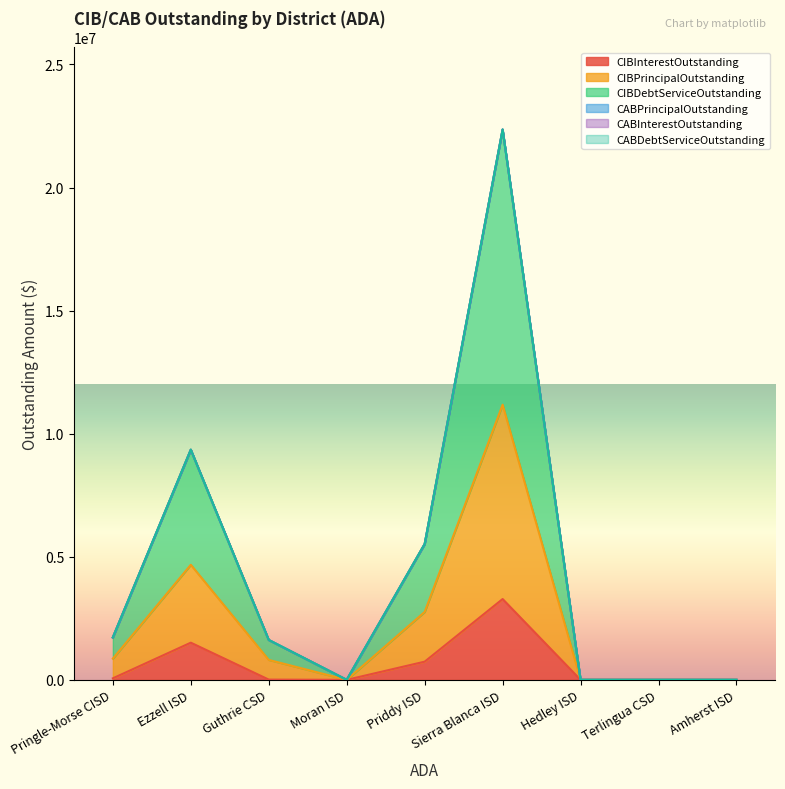

Is it true that CIBPrincipalOutstanding equals 1776330.1 at Sierra Blanca ISD?

False